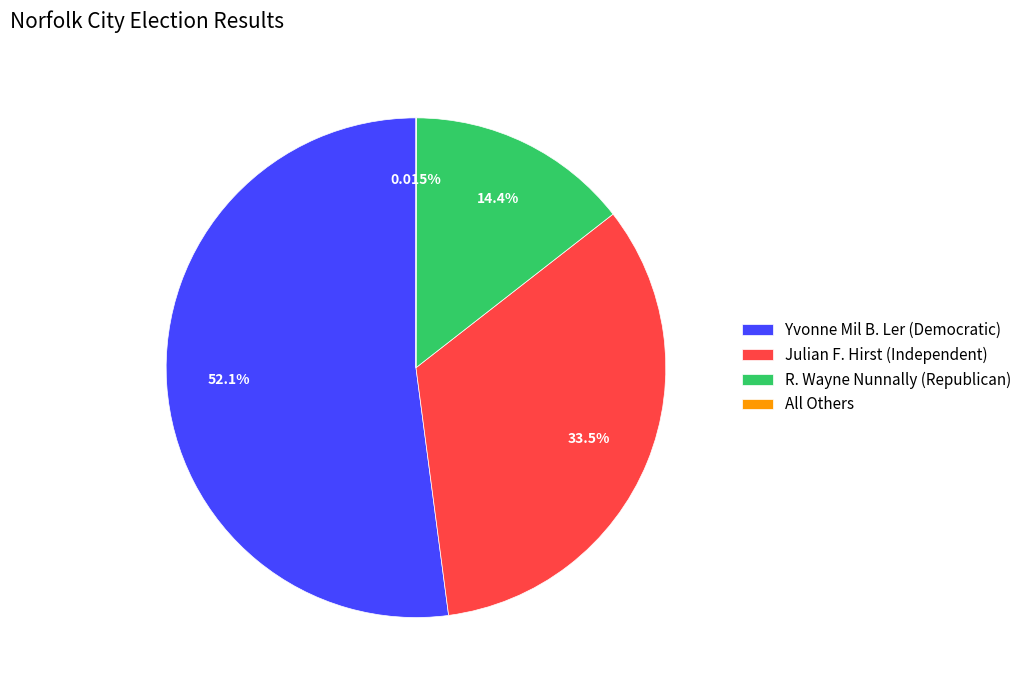

Which category has the biggest portion of the pie?

Yvonne Mil B. Ler (Democratic)